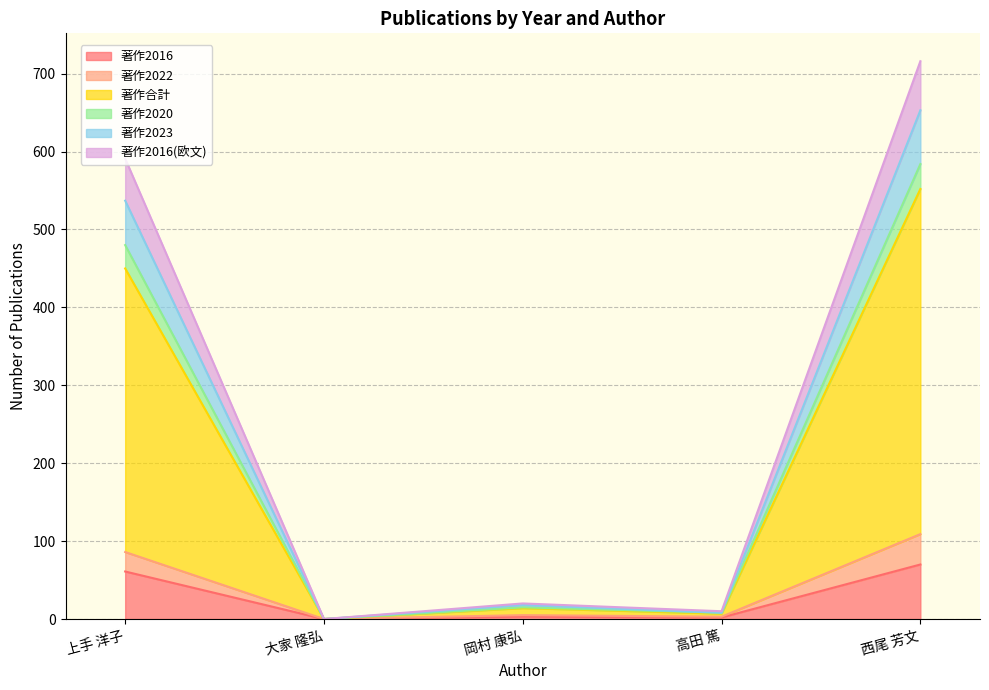

Is the value of 著作2016(欧文) at 岡村 康弘 greater than the value of 著作2023 at 西尾 芳文?

No